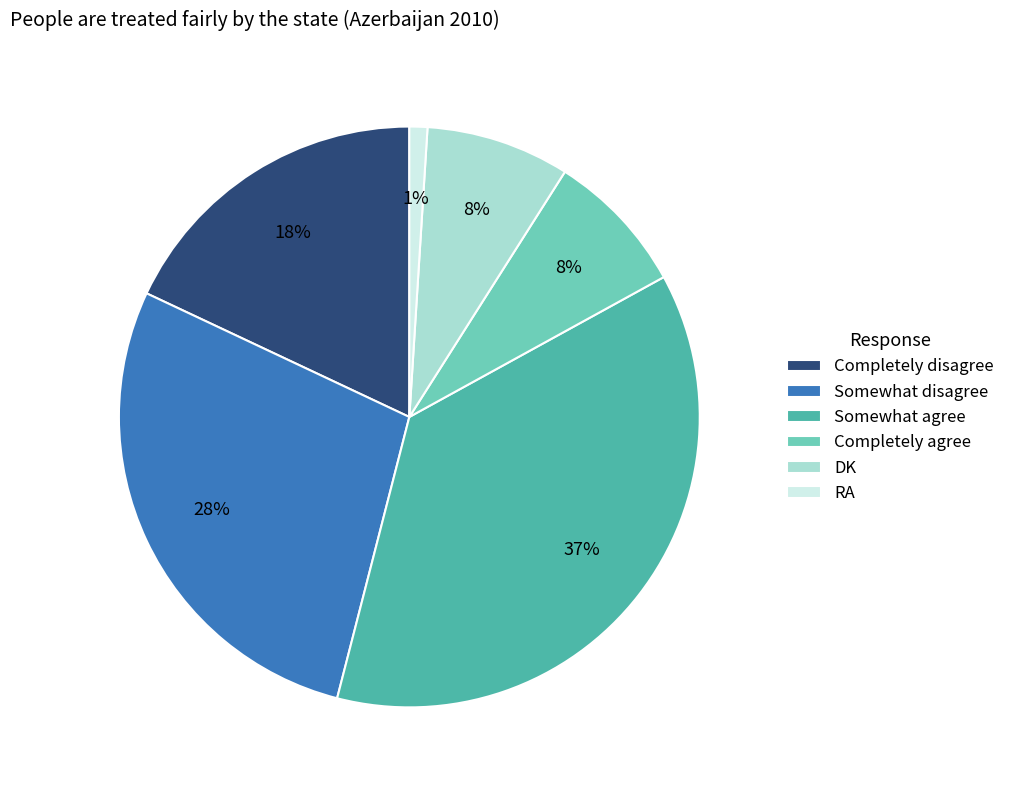

Between DK and RA, which is larger?

DK